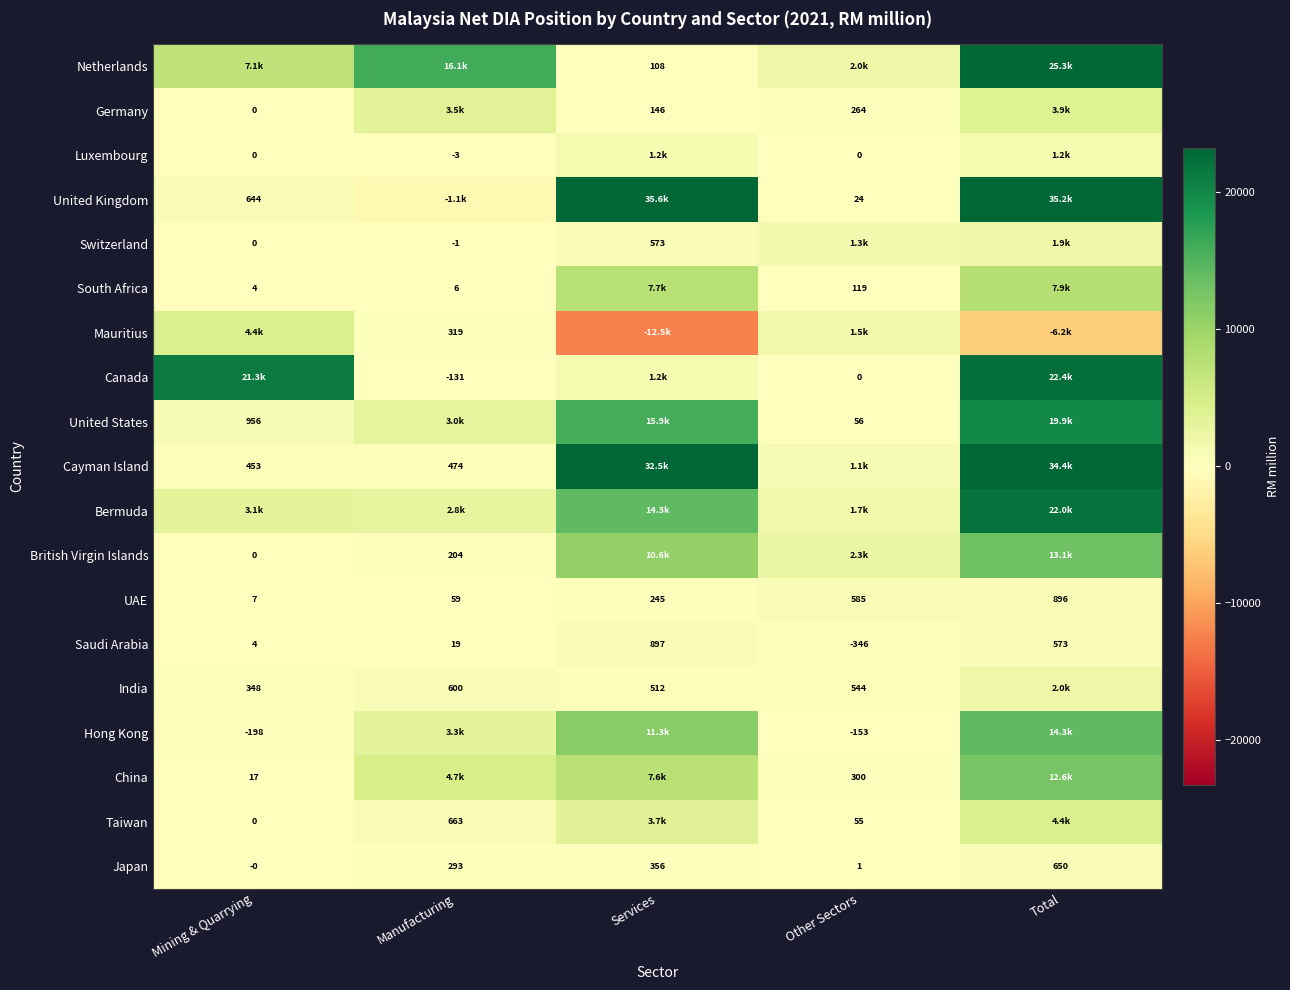

List the labels in order of UAE value, largest first.

Total, Other Sectors, Services, Manufacturing, Mining & Quarrying